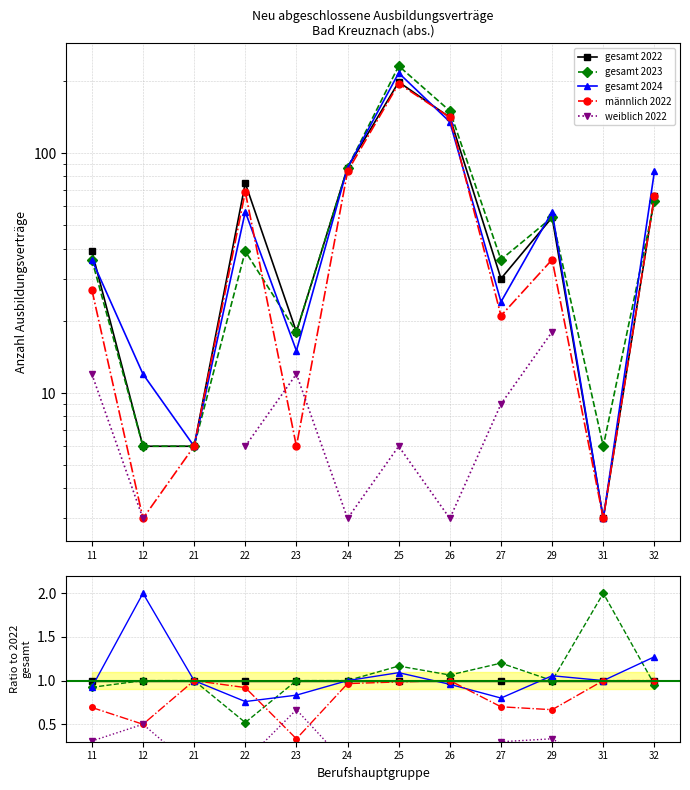

How many data points in gesamt 2024 are less than 1?

5